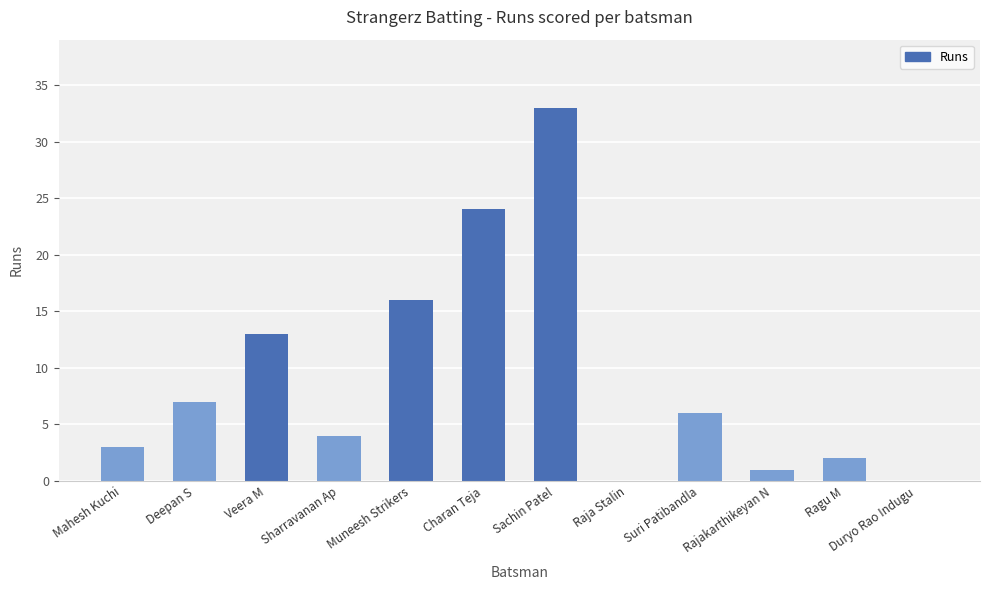

At which label is the value closest to 16?

Muneesh Strikers